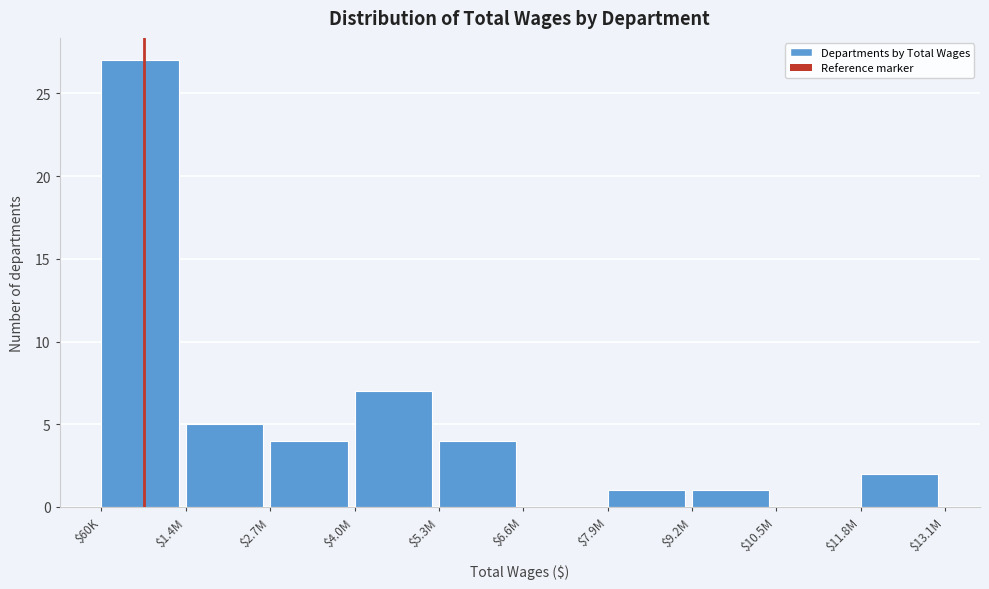

True or false: the data shows 5 at $1.4M.

True